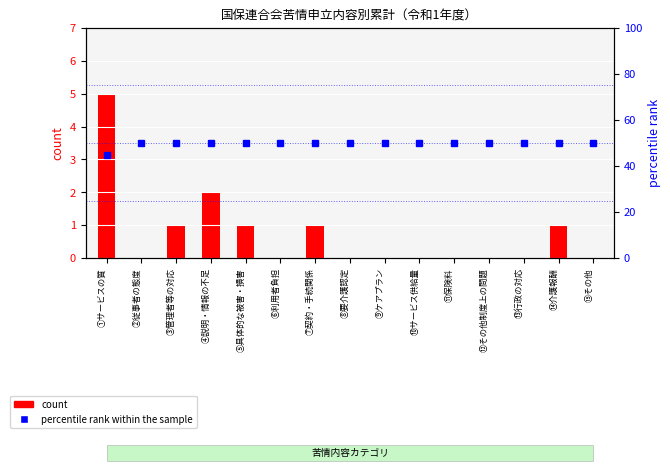

Which series has the widest spread of values?

count